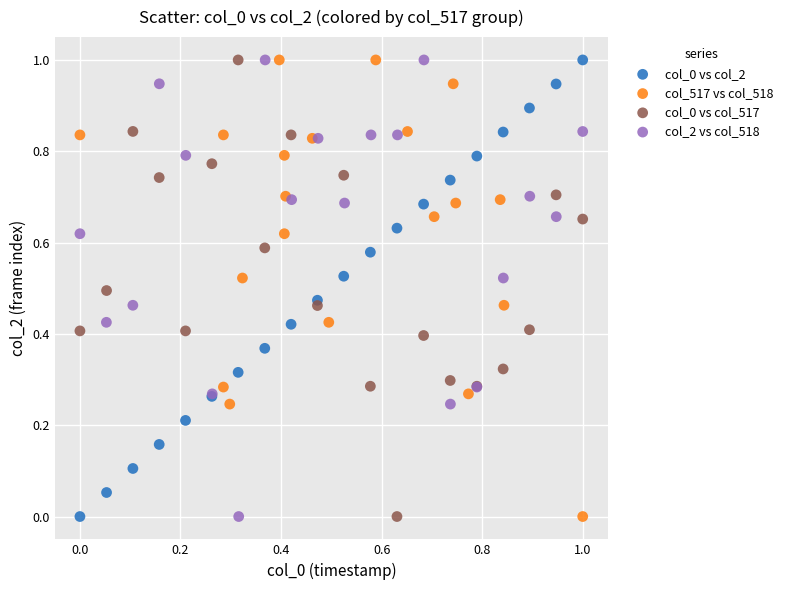

What are all the series names shown in the legend?

col_0 vs col_2, col_517 vs col_518, col_0 vs col_517, col_2 vs col_518